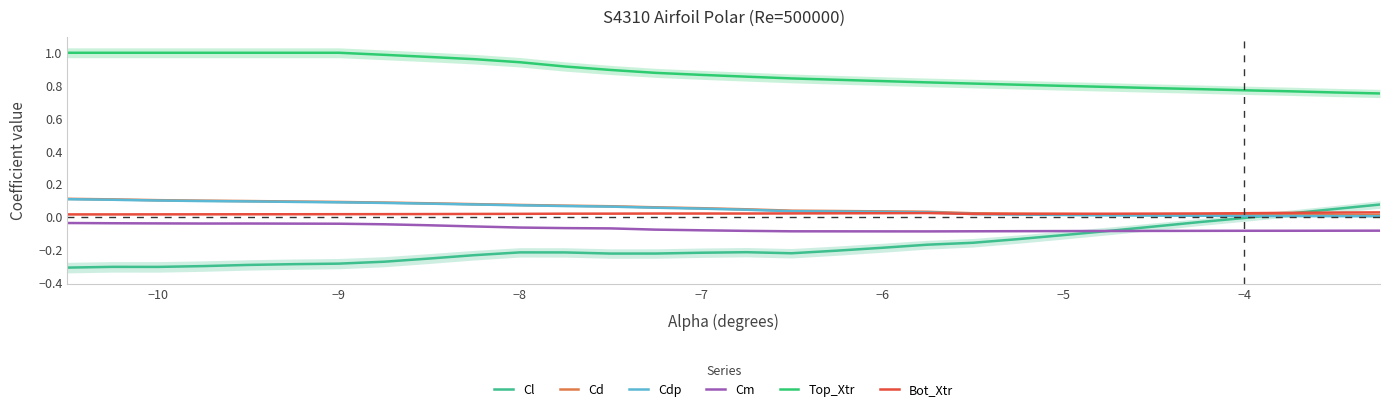

At which category does Cl reach its first local peak?

−10